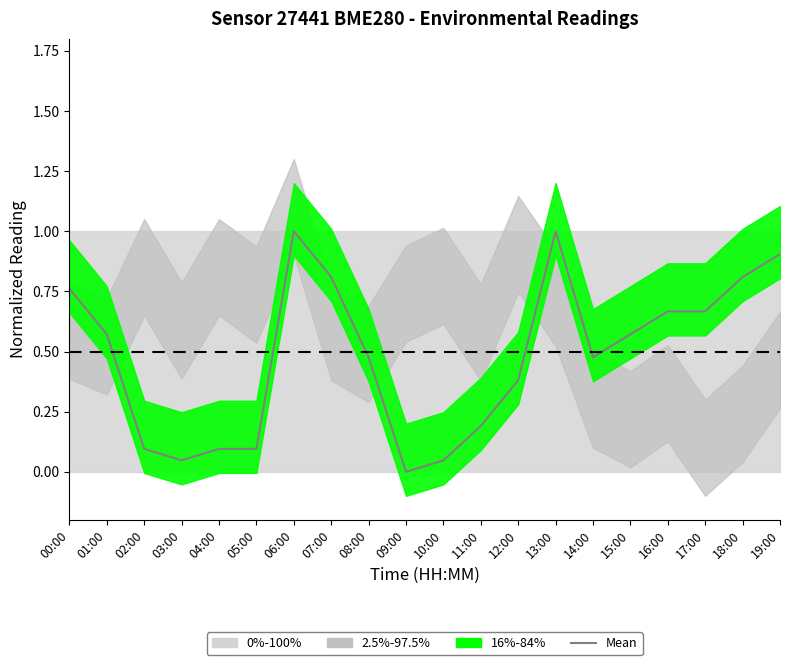

The value at 15:00 is 0.6. True or false?

True